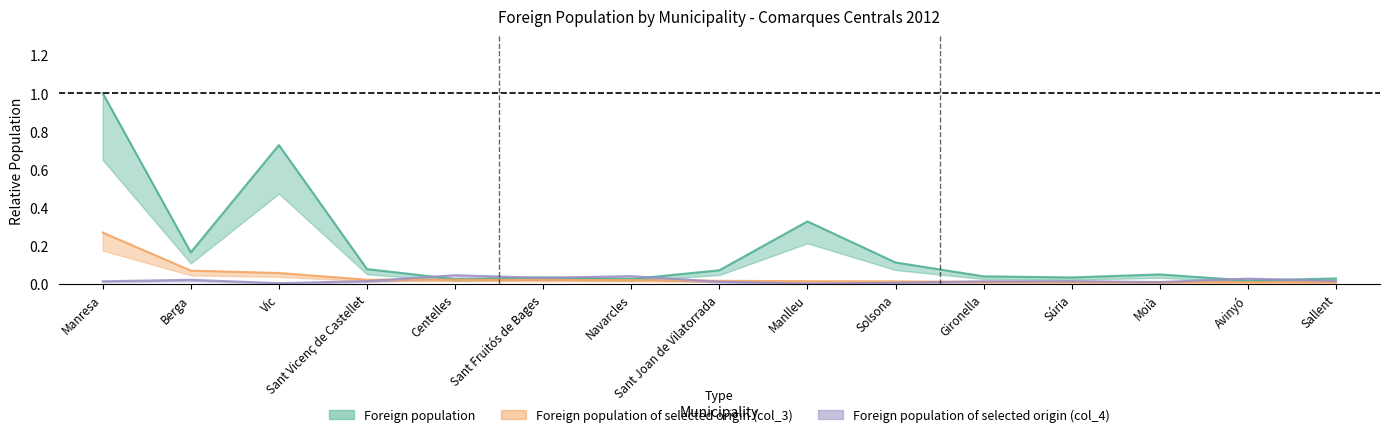

Reading right to left, extract all data points from this chart.

Foreign population: 0.0	0.0	0.1	0.0	0.0	0.1	0.3	0.1	0.0	0.0	0.0	0.1	0.7	0.2	1.0
Foreign population of selected origin (col_3): 0.0	0.0	0.0	0.0	0.0	0.0	0.0	0.0	0.0	0.0	0.0	0.0	0.1	0.1	0.3
Foreign population of selected origin (col_4): 0.0	0.0	0.0	0.0	0.0	0.0	0.0	0.0	0.0	0.0	0.0	0.0	0.0	0.0	0.0